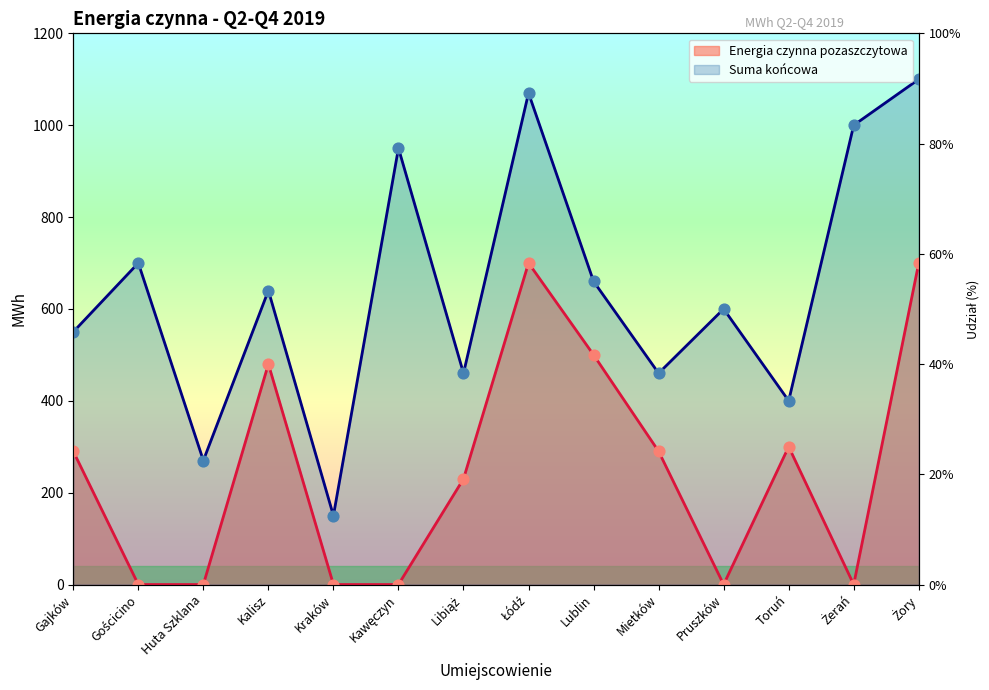

Which series has the widest spread of Y values?

Suma końcowa